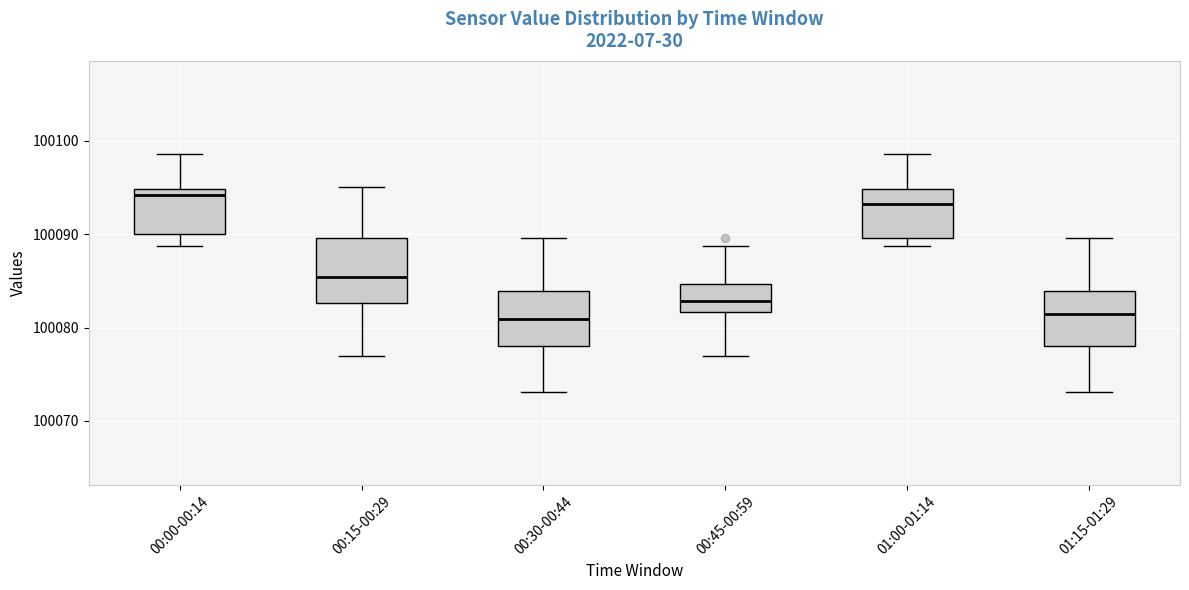

Where does the median line of the box for 00:30-00:44 sit on the y-axis? The values are not printed on the chart, so give them approximately, as read against the axis.

100081